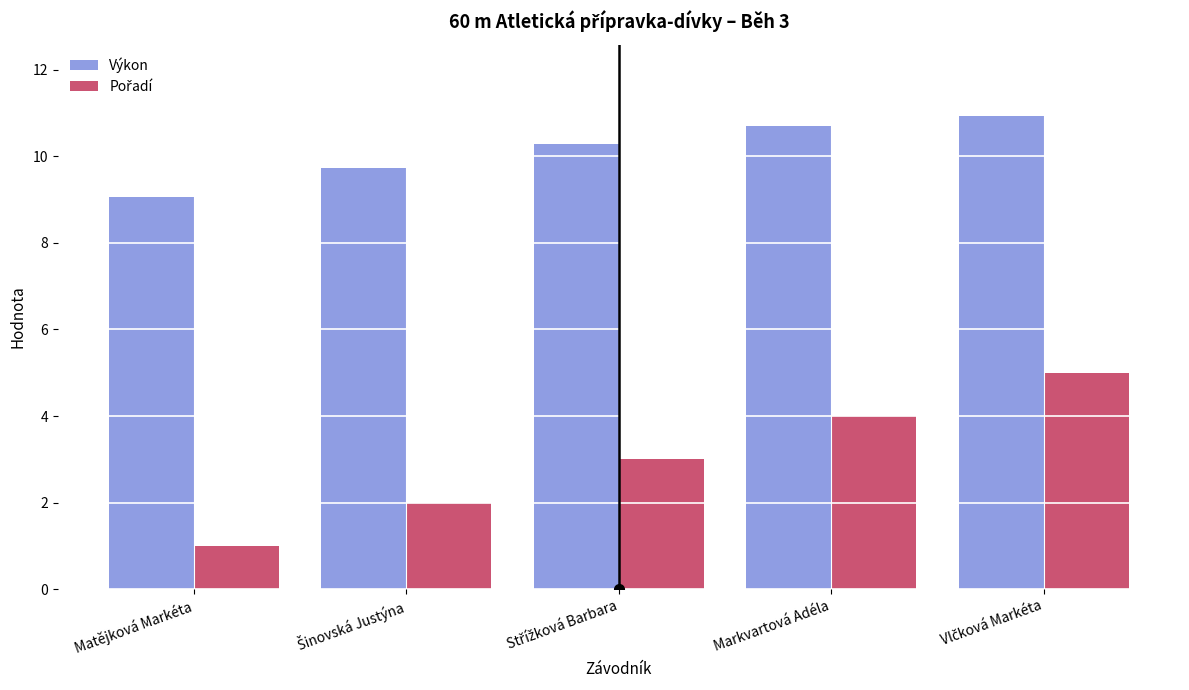

What is the maximum value for Výkon?

10.9